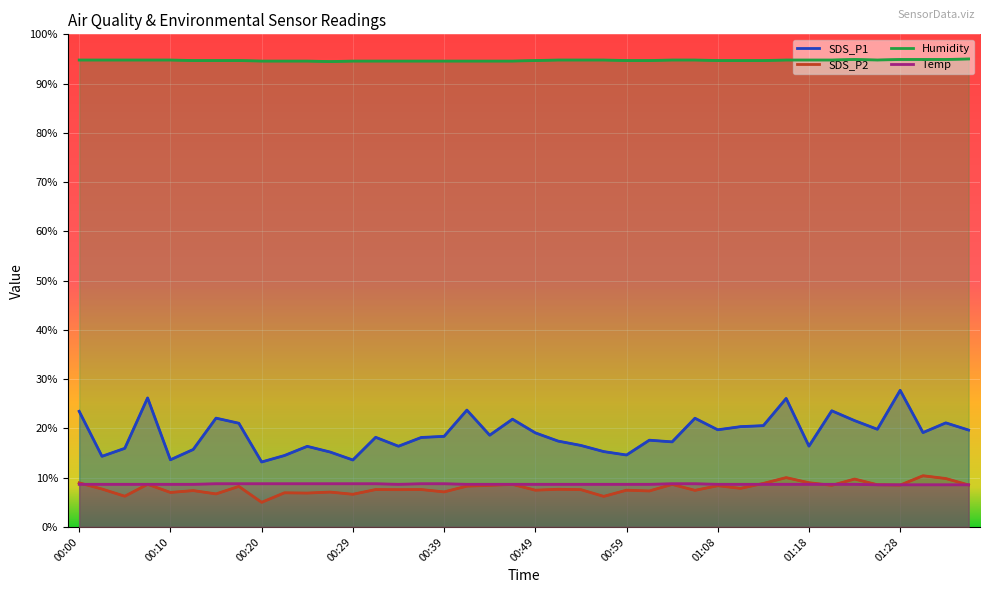

True or false: SDS_P1 and Temp intersect in this chart.

False